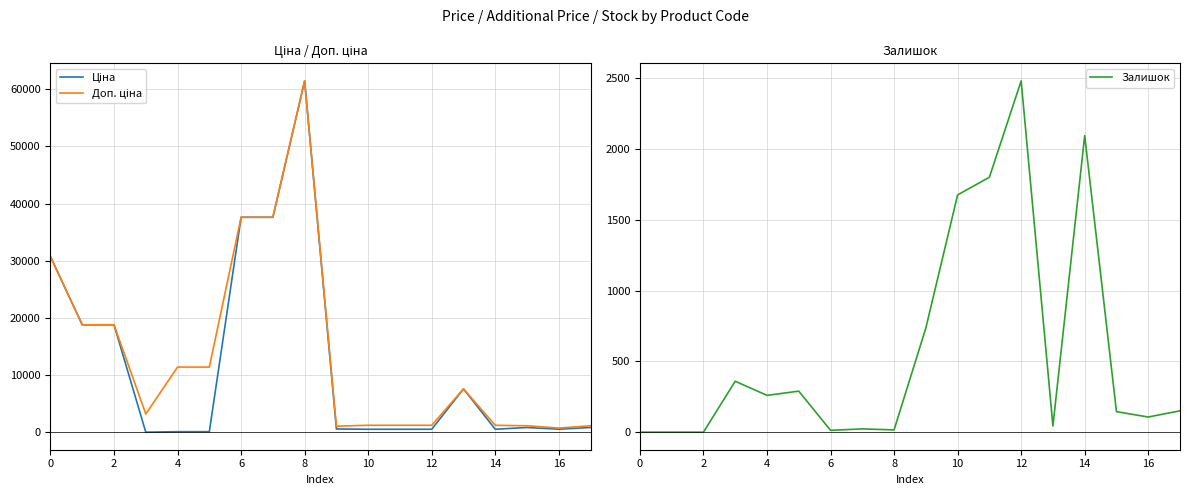

How many series are shown in this chart?

3